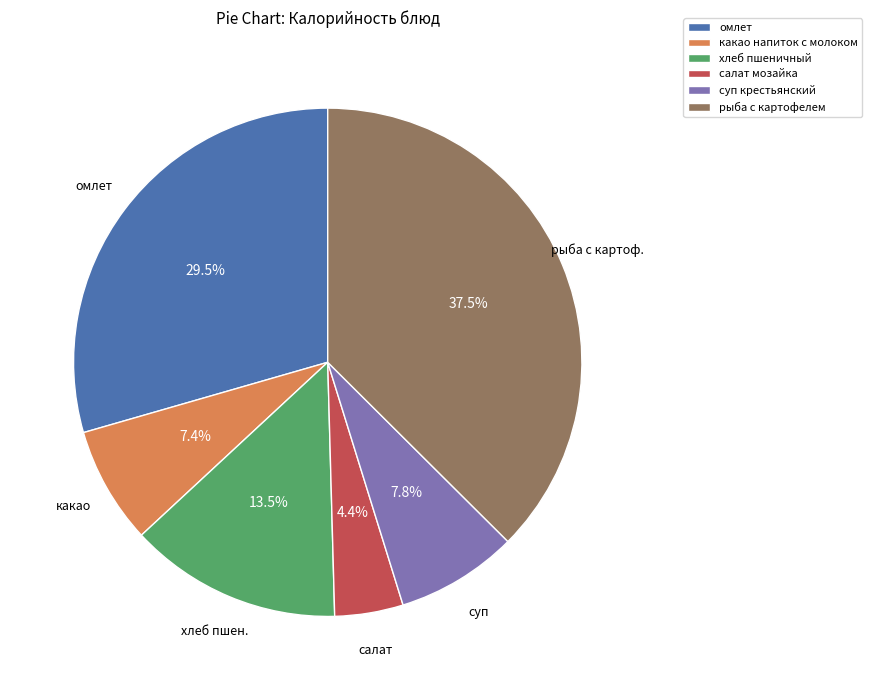

Is there a majority slice in this chart?

No